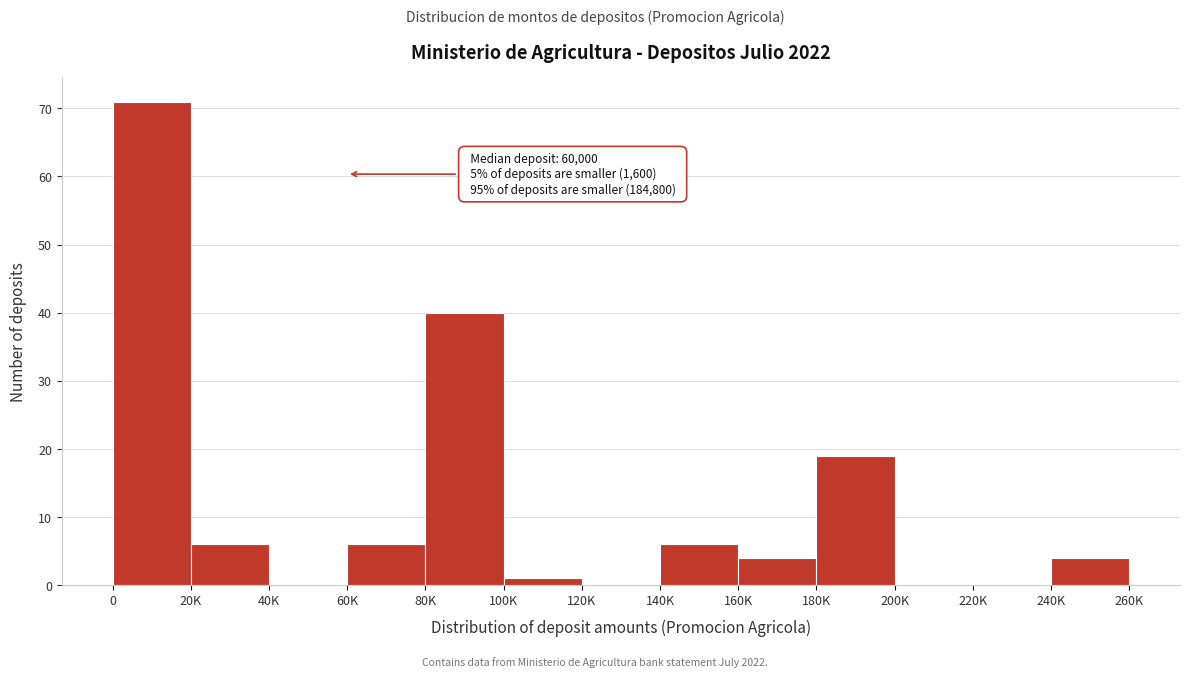

Reading left to right, extract all data points from this chart.

0=71	20K=6	40K=0	60K=6	80K=40	100K=1	120K=0	140K=6	160K=4	180K=19	200K=0	220K=0	240K=4